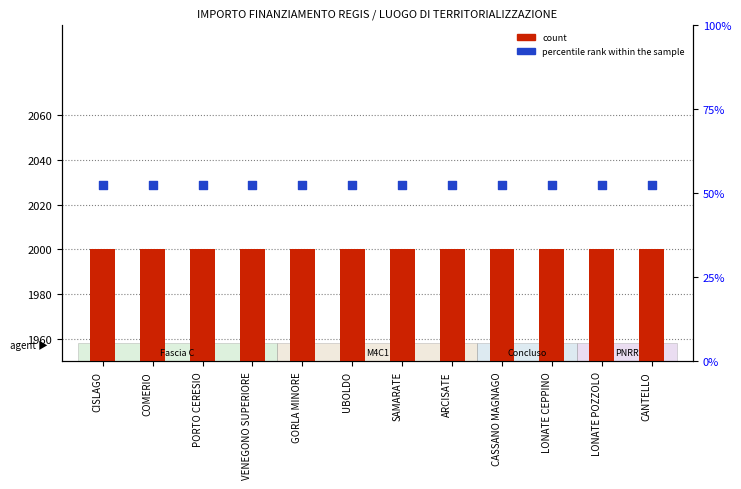

Which series reaches the maximum Y coordinate?

count